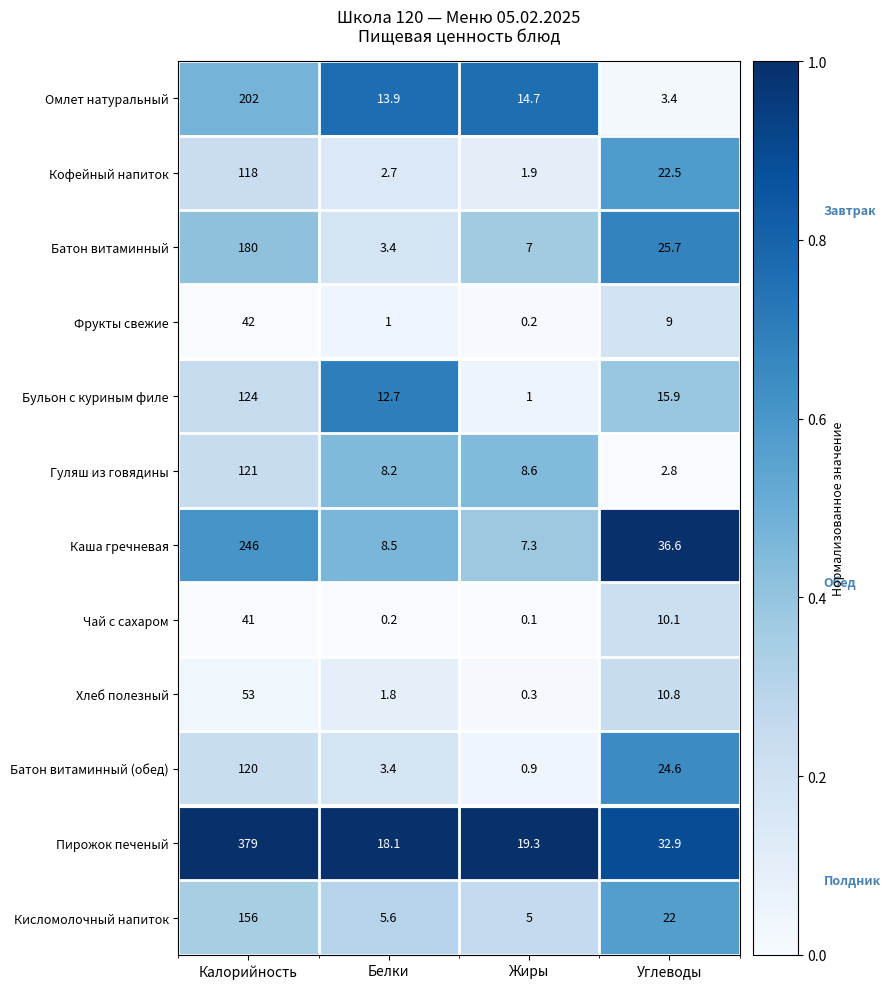

Rank the series by their maximum value, from lowest to highest.

Чай с сахаром, Фрукты свежие, Хлеб полезный, Кофейный напиток, Батон витаминный (обед), Гуляш из говядины, Бульон с куриным филе, Кисломолочный напиток, Батон витаминный, Омлет натуральный, Каша гречневая, Пирожок печеный